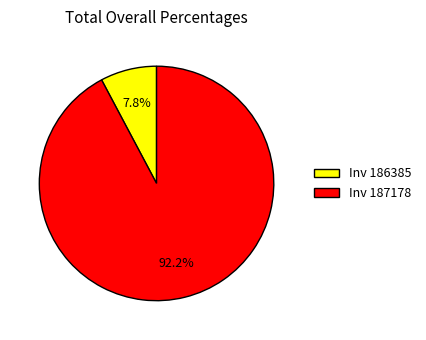

Rank the categories by value from lowest to highest.

Inv 186385, Inv 187178